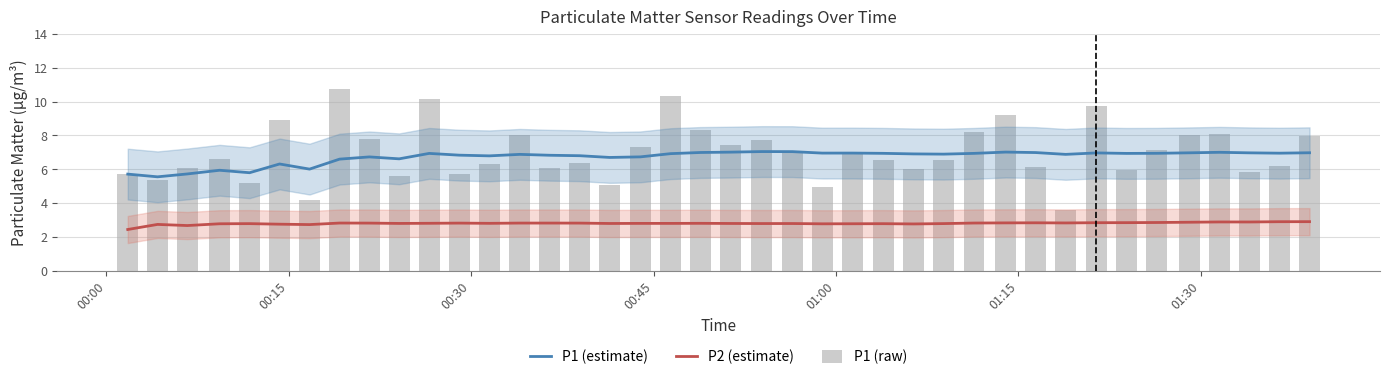

What is the value of the P1 (estimate) bar at the 28th from the left?

6.9